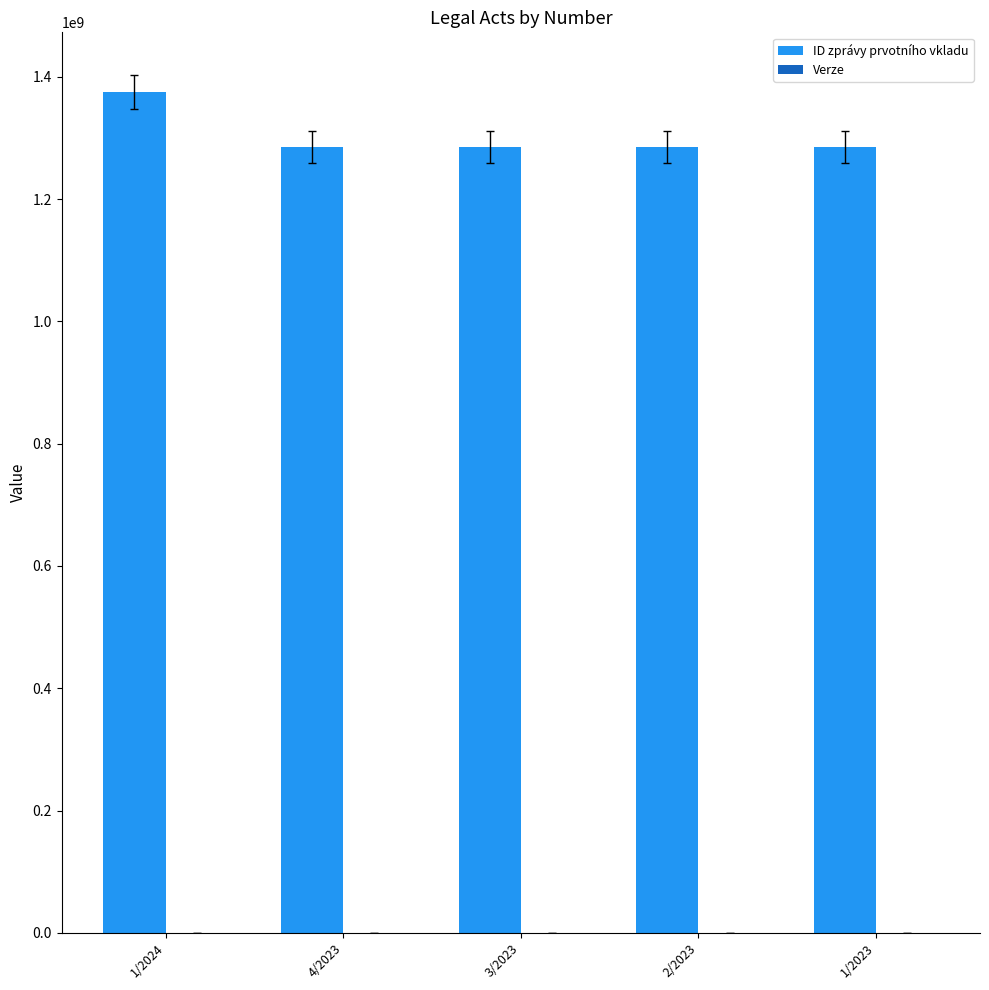

How many groups of bars are there?

5